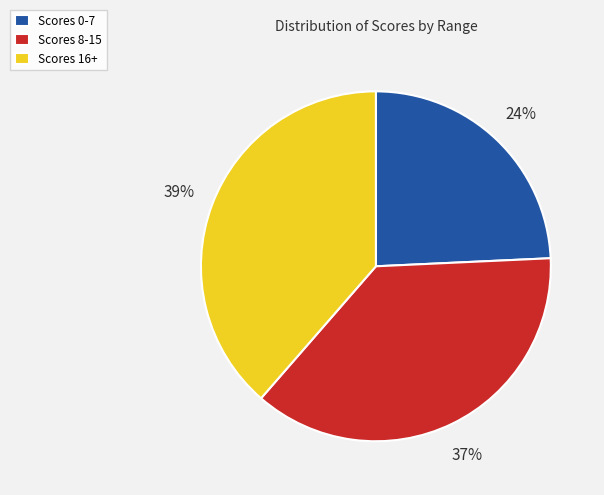

Is it true that Scores 8-15 is 37% of the pie?

True